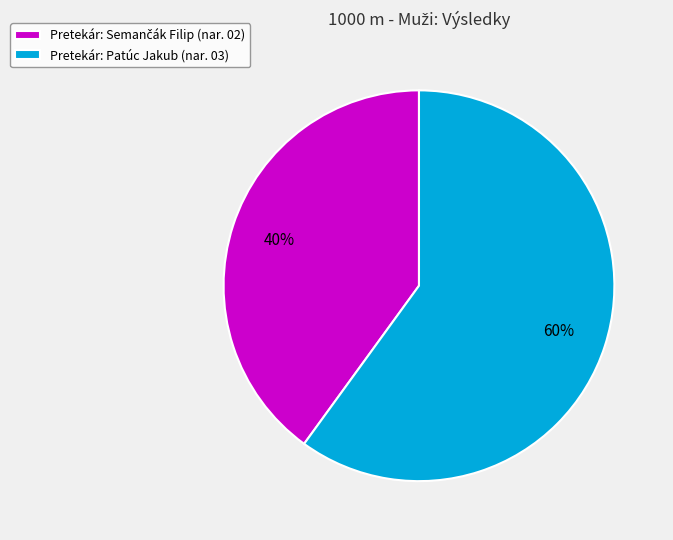

How many slices are in this pie chart?

2